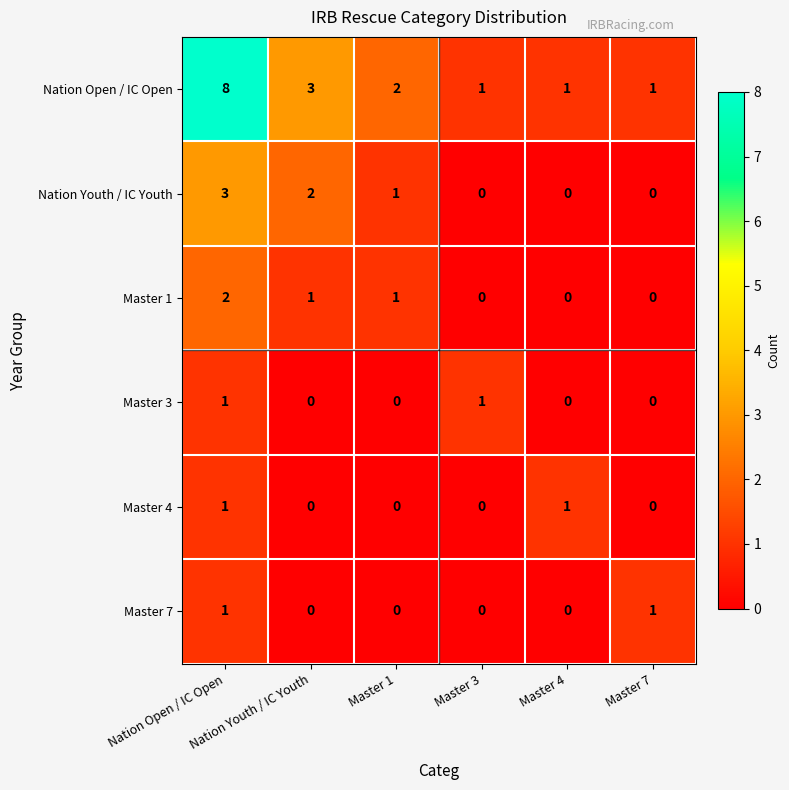

Which series has the largest range (max minus min)?

Nation Open / IC Open